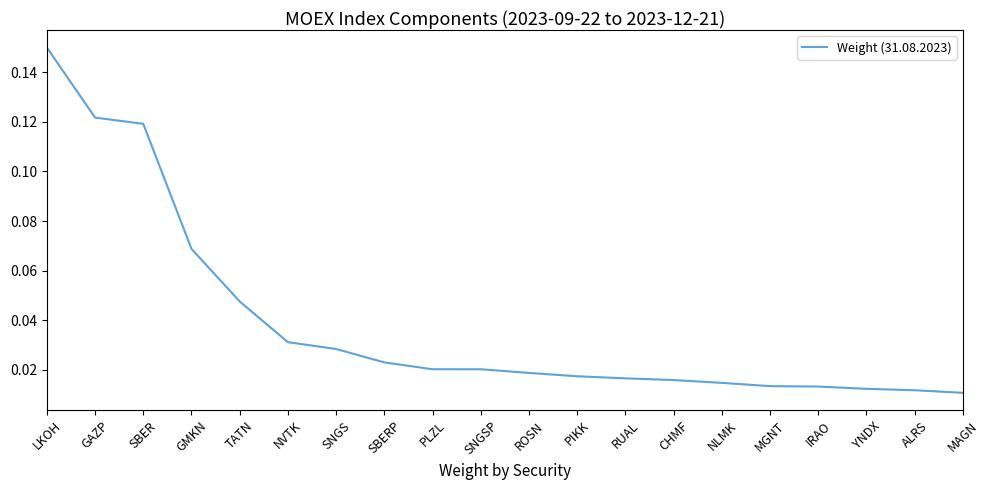

What position from the right is SBERP?

13